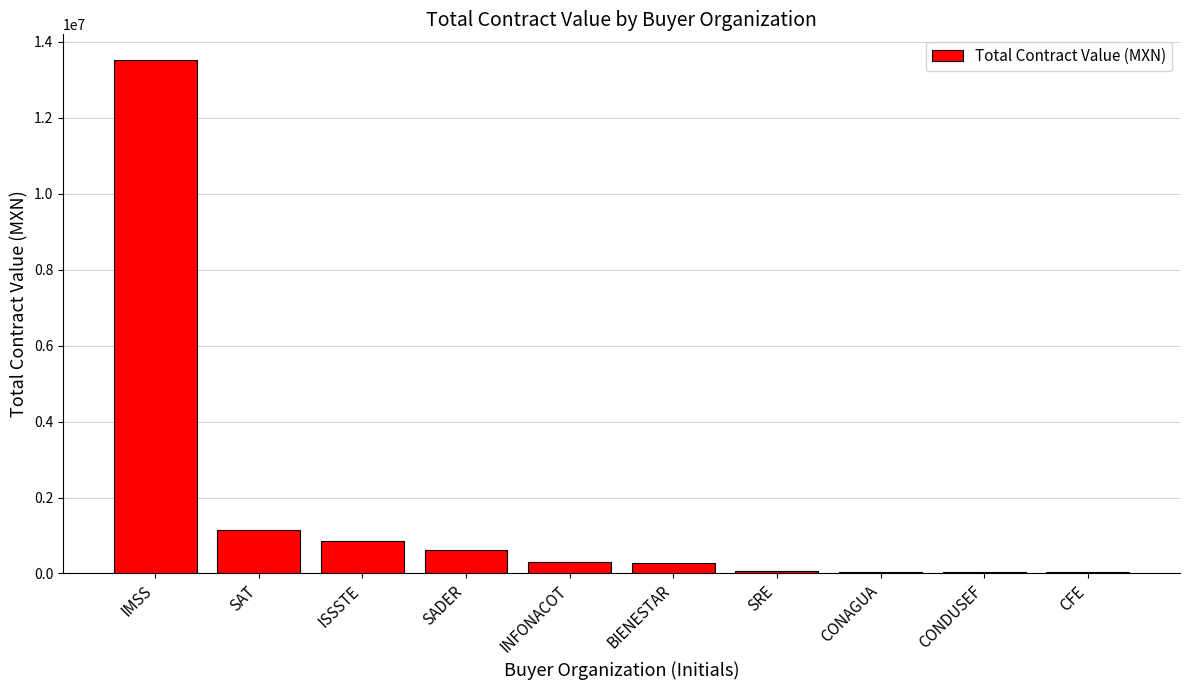

Is it true that the value at SADER is 627838.0?

True